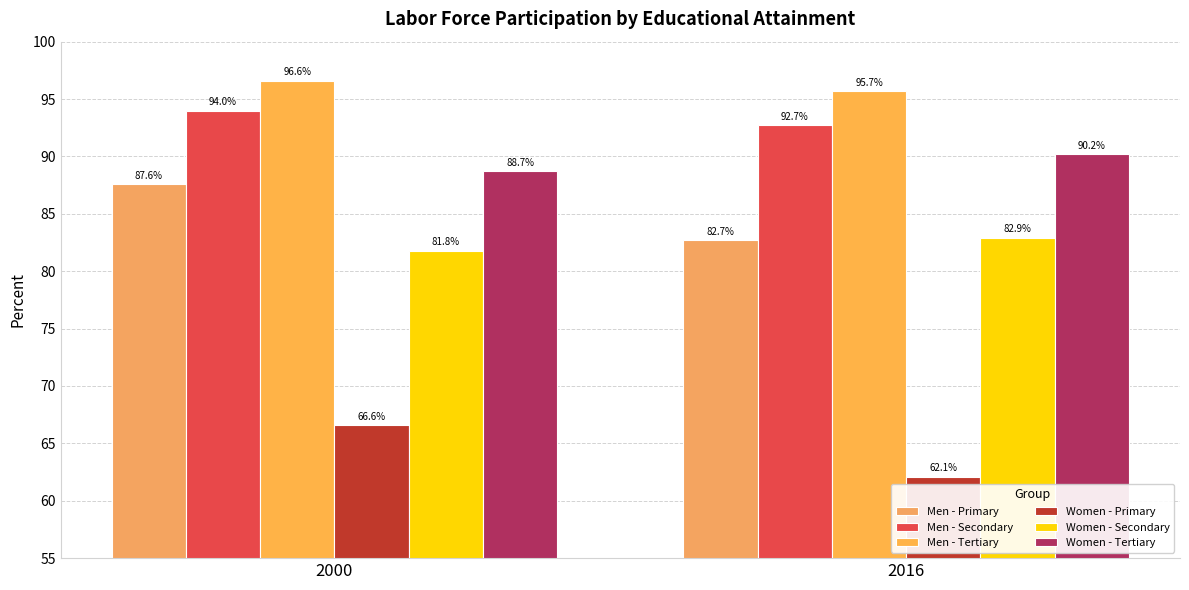

Reading right to left, extract all data points from this chart.

Men - Primary: 2016=82.7	2000=87.6
Men - Secondary: 2016=92.7	2000=94.0
Men - Tertiary: 2016=95.7	2000=96.6
Women - Primary: 2016=62.1	2000=66.6
Women - Secondary: 2016=82.9	2000=81.8
Women - Tertiary: 2016=90.2	2000=88.7